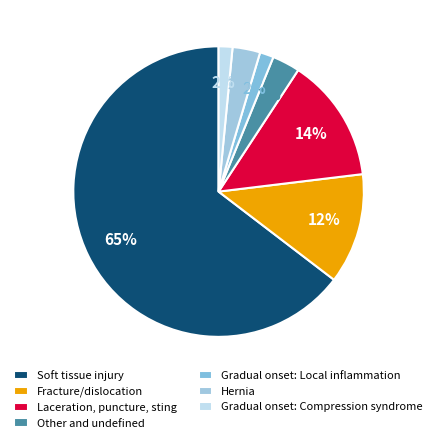

To the nearest percent, what percentage of the pie is Fracture/dislocation?

12%